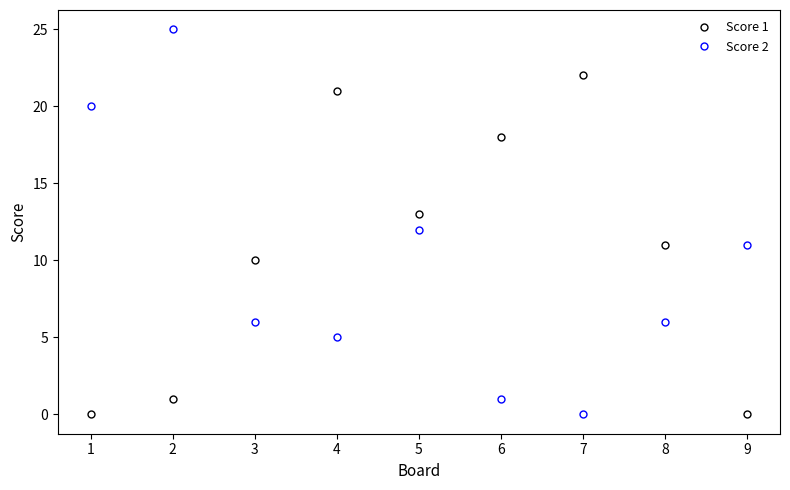

Does the chart have visible grid lines?

No